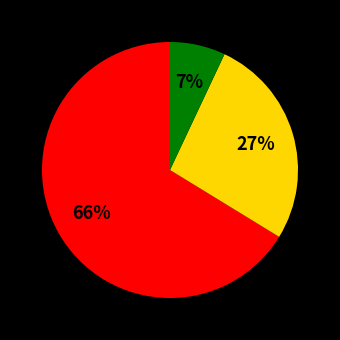

Is there a majority slice in this chart?

Yes